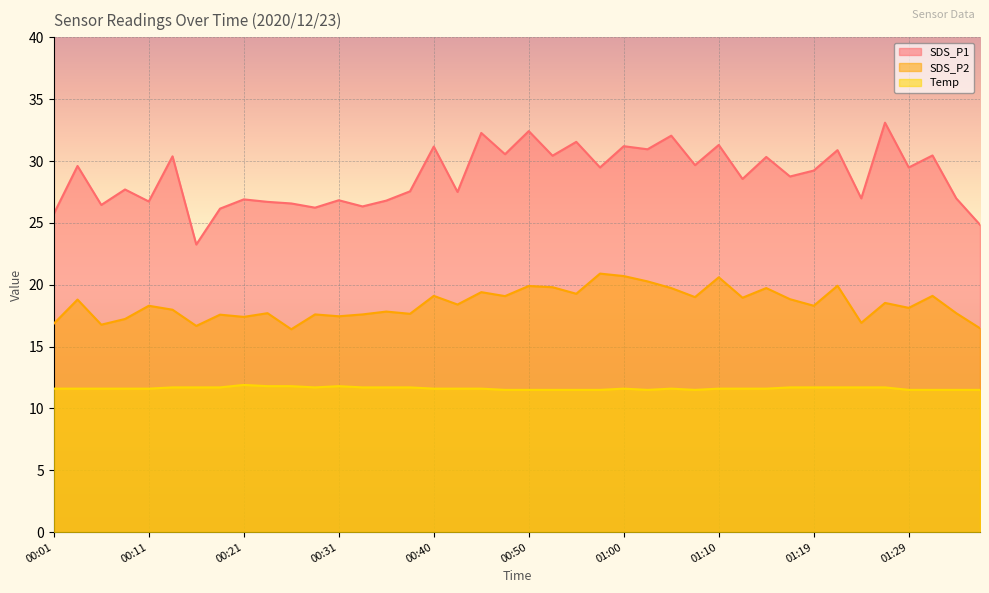

Reading left to right, list all the values displayed in this chart.

SDS_P1: 25.7	29.6	26.4	27.7	26.7	30.4	23.2	26.1	26.9	26.7	26.6	26.2	26.8	26.3	26.8	27.6	31.2	27.5	32.3	30.6	32.4	30.4	31.6	29.5	31.2	30.9	32.0	29.7	31.3	28.6	30.3	28.8	29.2	30.9	27.0	33.1	29.5	30.4	27.0	24.9
SDS_P2: 16.9	18.8	16.8	17.2	18.3	18.0	16.7	17.6	17.4	17.7	16.4	17.6	17.4	17.6	17.8	17.6	19.1	18.4	19.4	19.1	19.9	19.8	19.3	20.9	20.7	20.3	19.7	19.0	20.6	18.9	19.7	18.8	18.3	19.9	16.9	18.5	18.1	19.1	17.7	16.5
Temp: 11.6	11.6	11.6	11.6	11.6	11.7	11.7	11.7	11.9	11.8	11.8	11.7	11.8	11.7	11.7	11.7	11.6	11.6	11.6	11.5	11.5	11.5	11.5	11.5	11.6	11.5	11.6	11.5	11.6	11.6	11.6	11.7	11.7	11.7	11.7	11.7	11.5	11.5	11.5	11.5